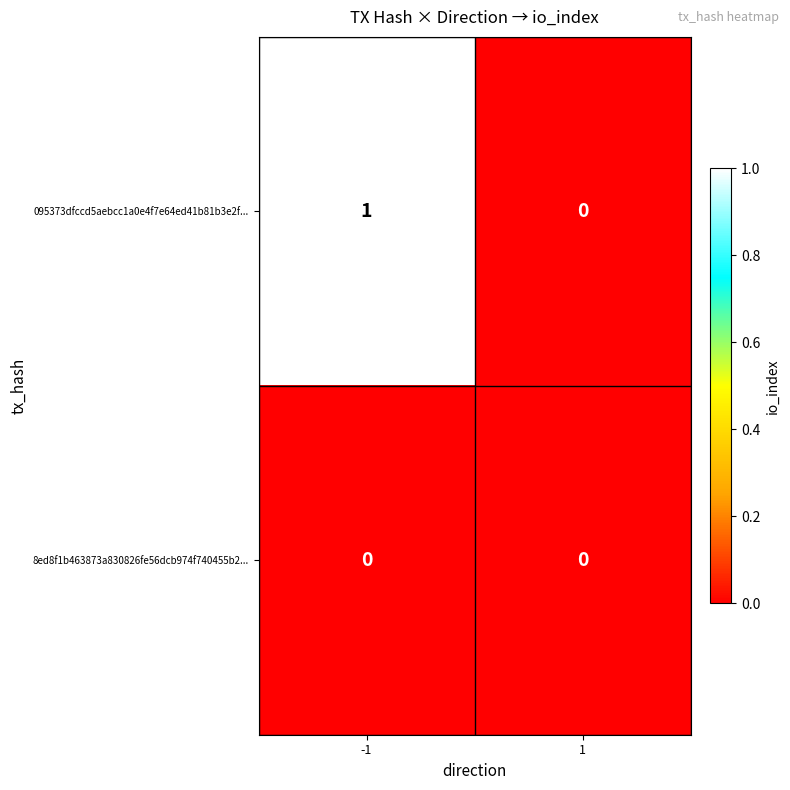

List the series in order of their peak value, lowest first.

8ed8f1b463873a830826fe56dcb974f740455b2..., 095373dfccd5aebcc1a0e4f7e64ed41b81b3e2f...